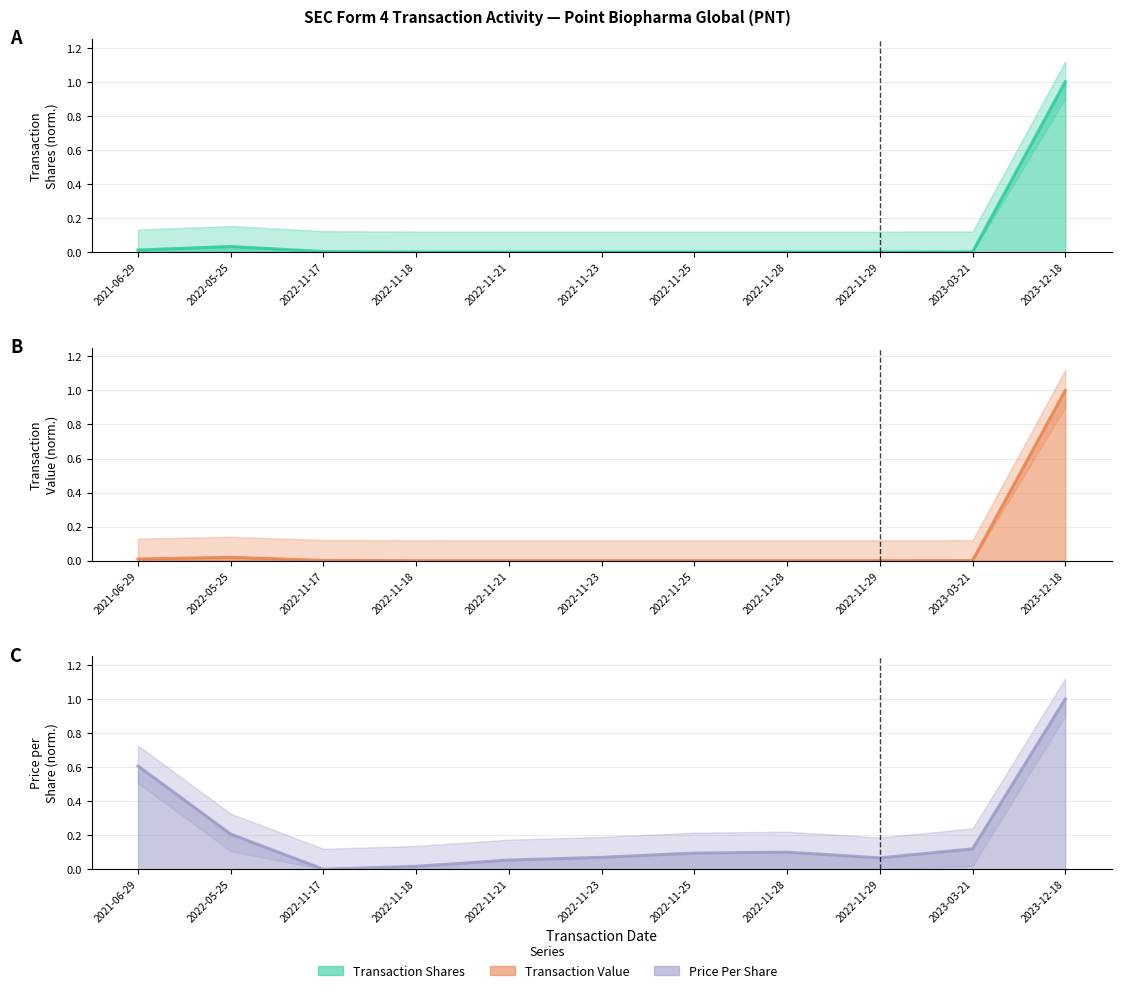

Reading right to left, transcribe all the data shown in this chart.

Transaction Shares: 1.0	0.0	0.0	0.0	0.0	0.0	0.0	0.0	0.0	0.0	0.0
Transaction Value: 1.0	0.0	0.0	0.0	0.0	0.0	0.0	0.0	0.0	0.0	0.0
Price Per Share: 1.0	0.1	0.1	0.1	0.1	0.1	0.1	0.0	0.0	0.2	0.6